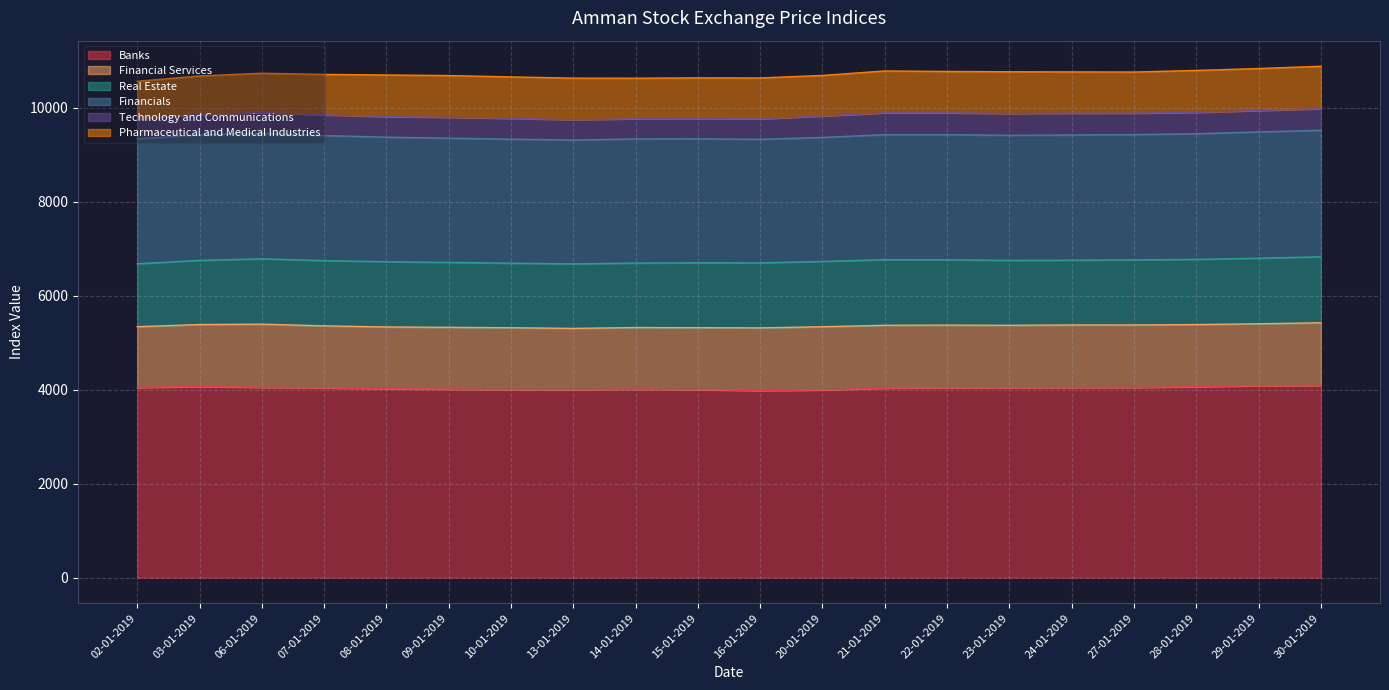

Is the value of Banks at 22-01-2019 greater than the value of Pharmaceutical and Medical Industries at 30-01-2019?

Yes